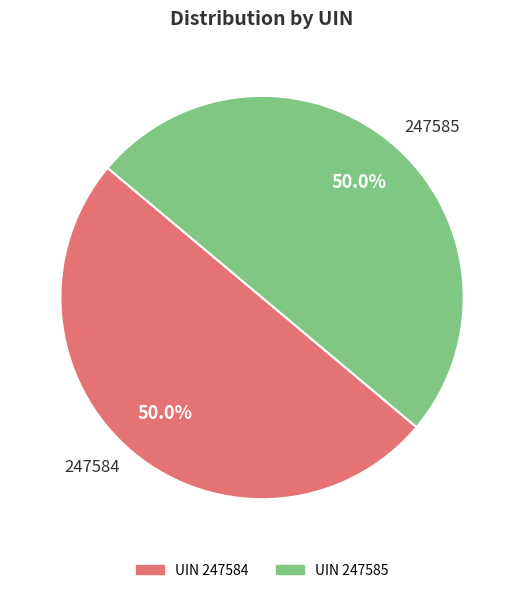

True or false: 247584 accounts for 50% of the total.

True